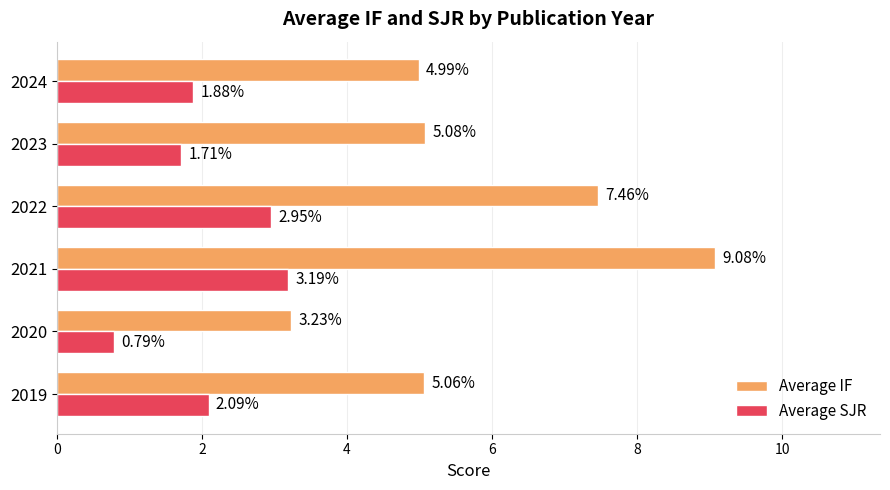

Rank the series at 2019 from lowest to highest value.

Average SJR, Average IF